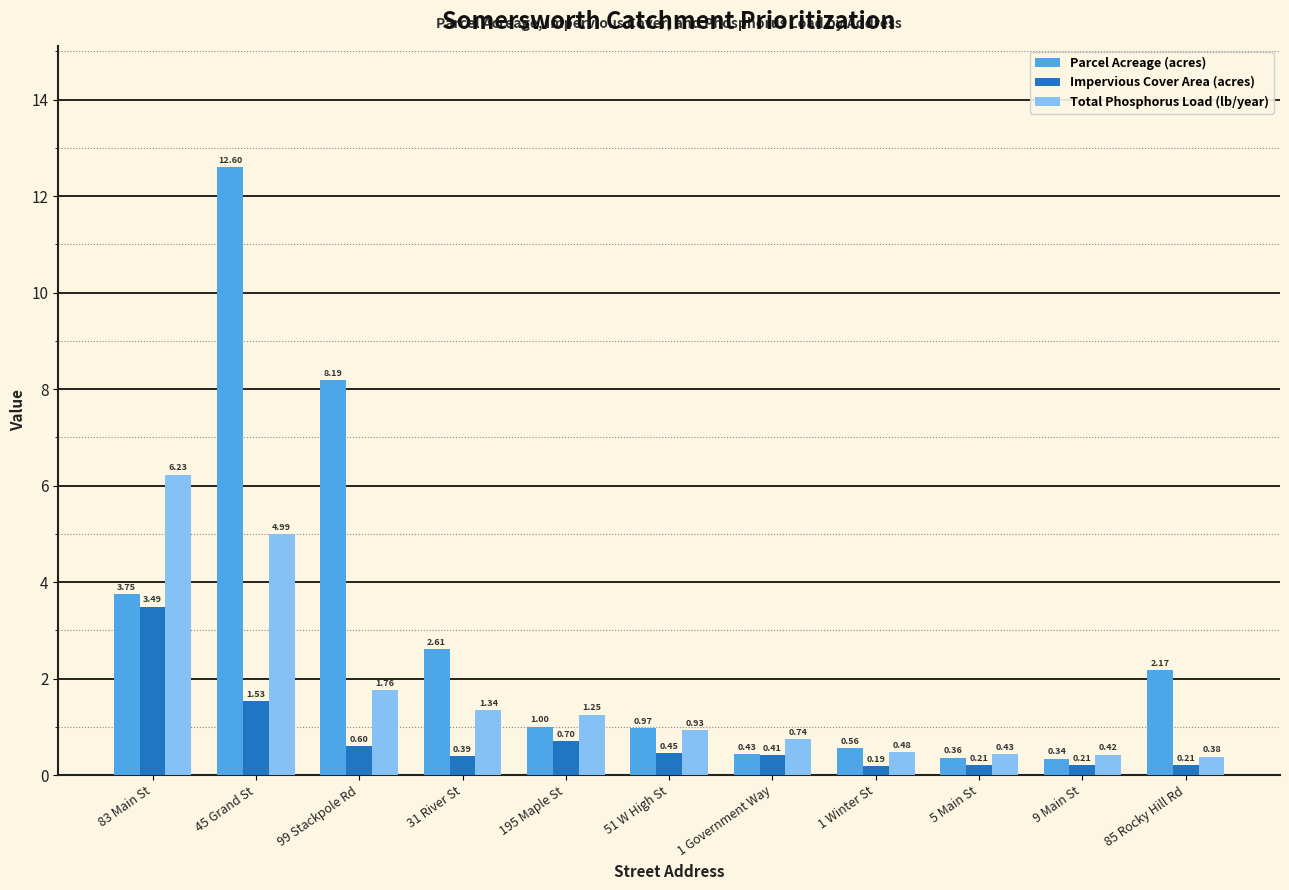

Count the number of data series in this chart.

3